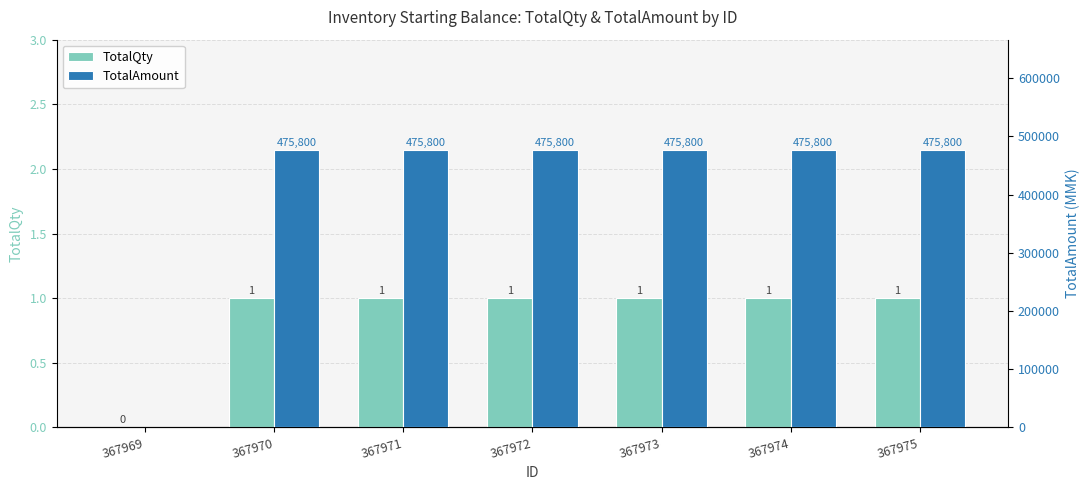

At 367969, list the series in order from smallest to largest.

TotalQty, TotalAmount